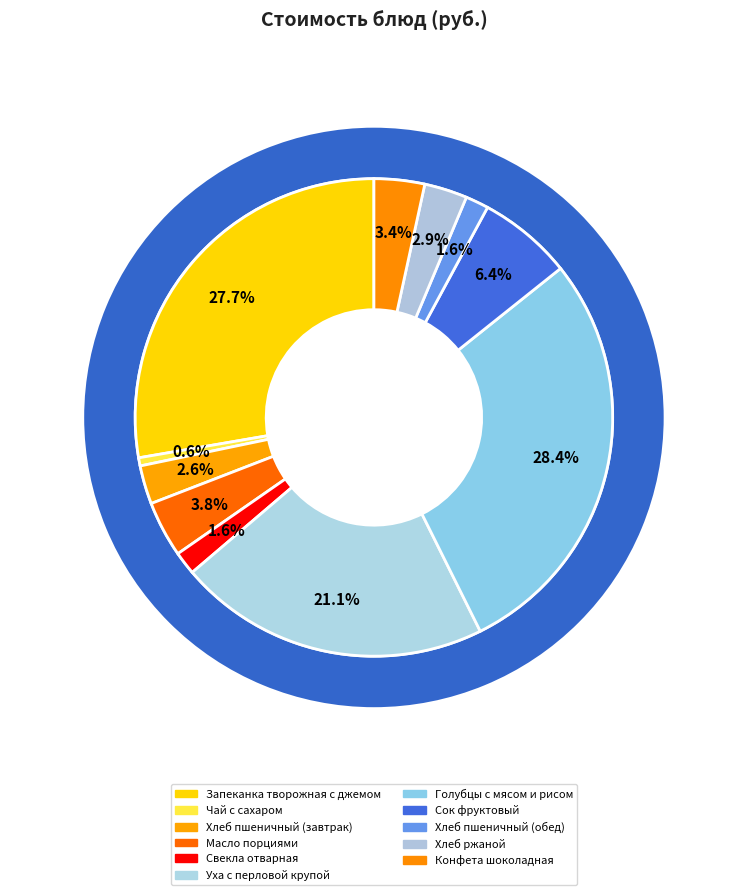

Which has a higher value, Чай с сахаром or Голубцы с мясом и рисом?

Голубцы с мясом и рисом